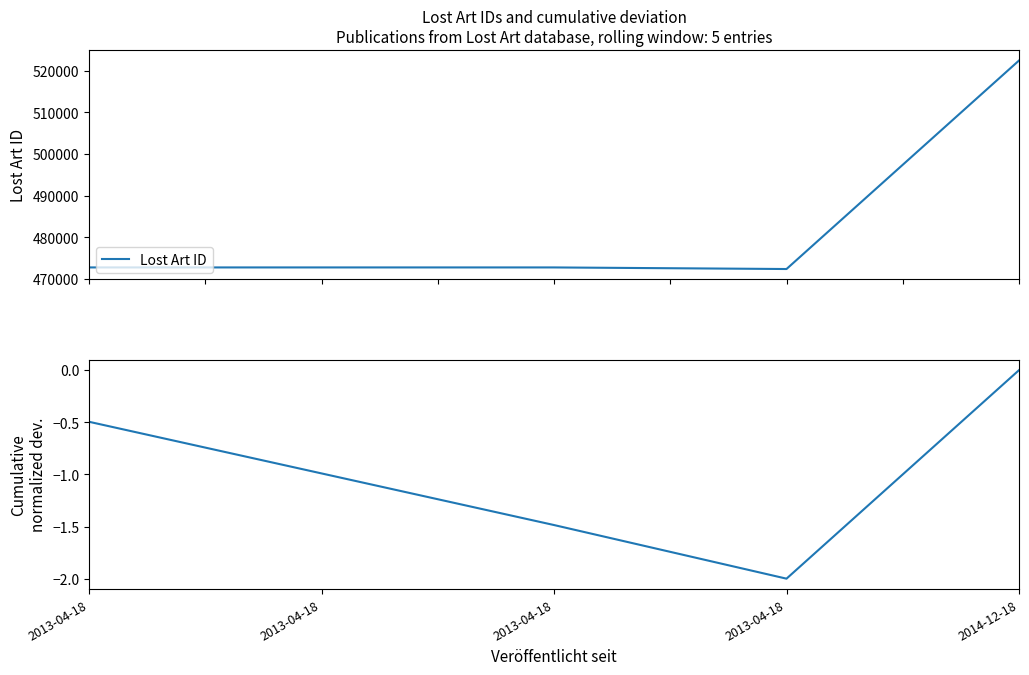

Which series has the largest total across all categories?

Lost Art ID